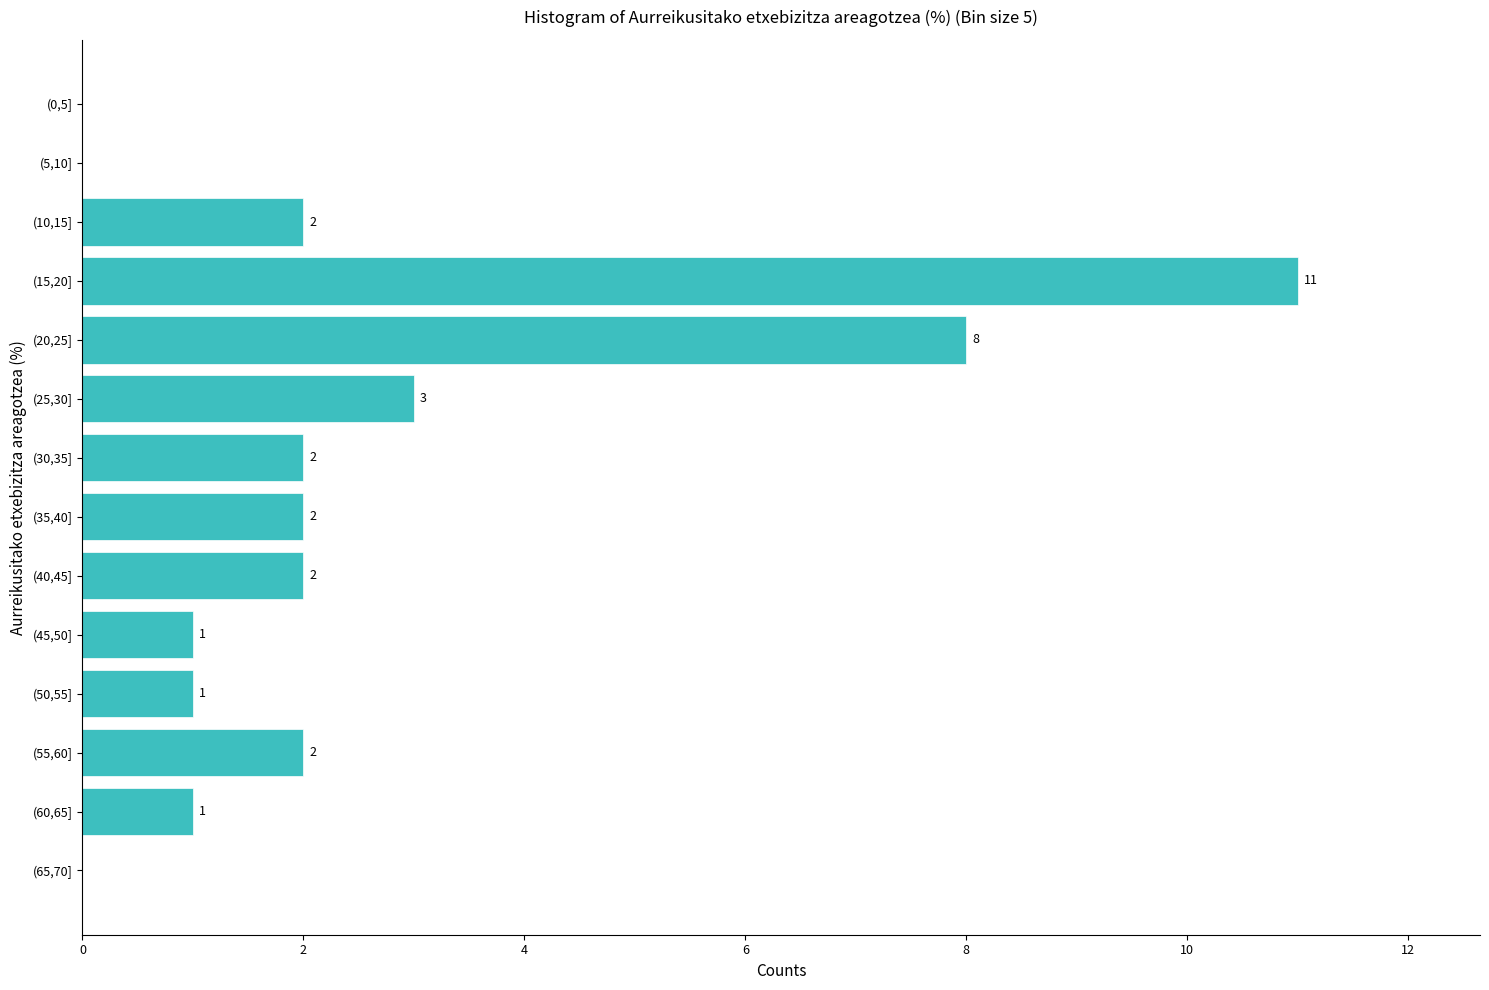

Reading bottom to top, what are all the values shown in this chart?

(65,70]=0	(60,65]=1	(55,60]=2	(50,55]=1	(45,50]=1	(40,45]=2	(35,40]=2	(30,35]=2	(25,30]=3	(20,25]=8	(15,20]=11	(10,15]=2	(5,10]=0	(0,5]=0